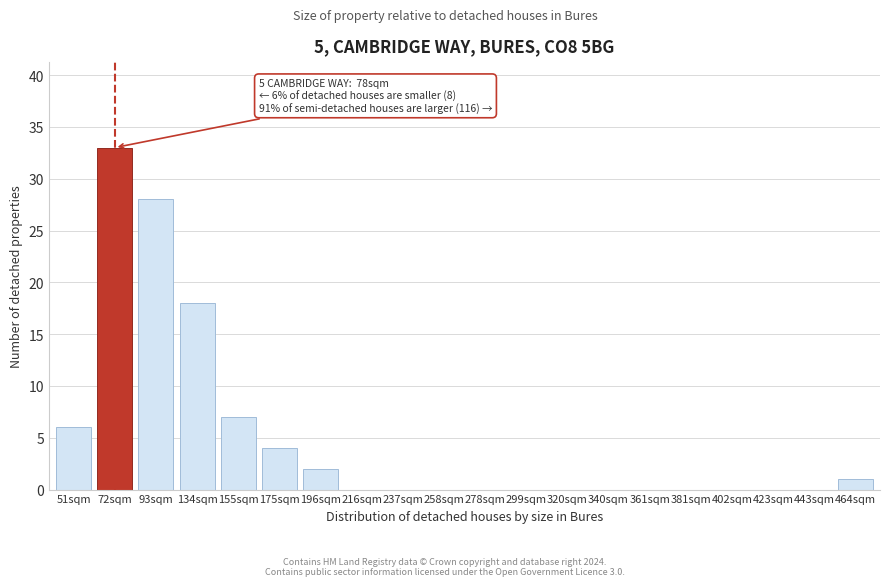

Reading left to right, what are all the values shown in this chart?

51sqm=6	72sqm=33	93sqm=28	134sqm=18	155sqm=7	175sqm=4	196sqm=2	216sqm=0	237sqm=0	258sqm=0	278sqm=0	299sqm=0	320sqm=0	340sqm=0	361sqm=0	381sqm=0	402sqm=0	423sqm=0	443sqm=0	464sqm=1